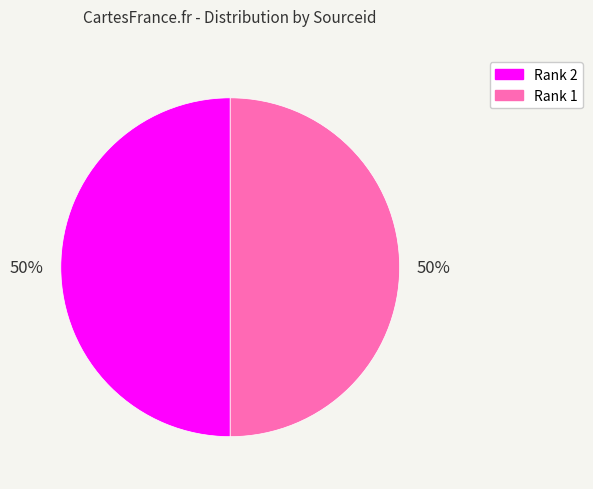

Approximately how many times larger is the value at Rank 2 compared to Rank 1?

1.0